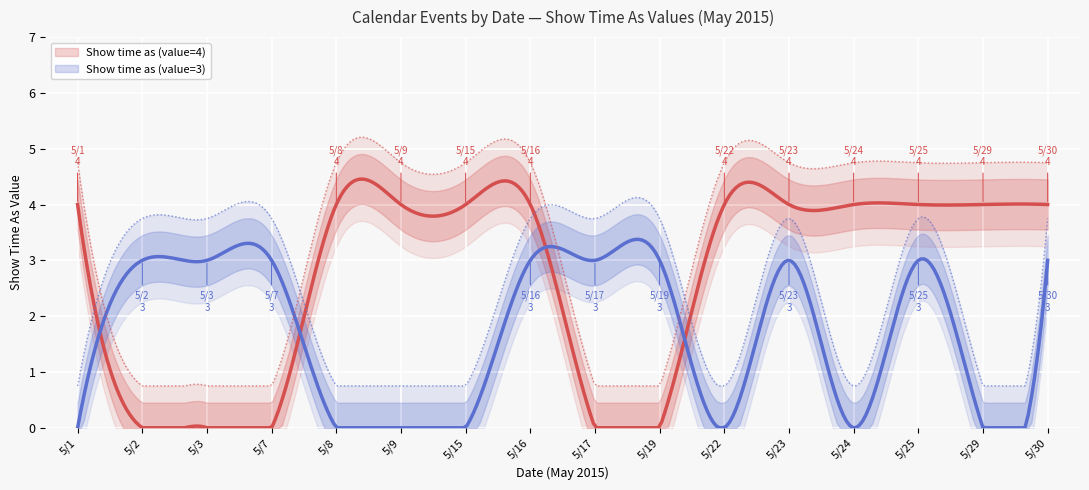

The value of Show time as (value=4) at 5/25 is 4. True or false?

True